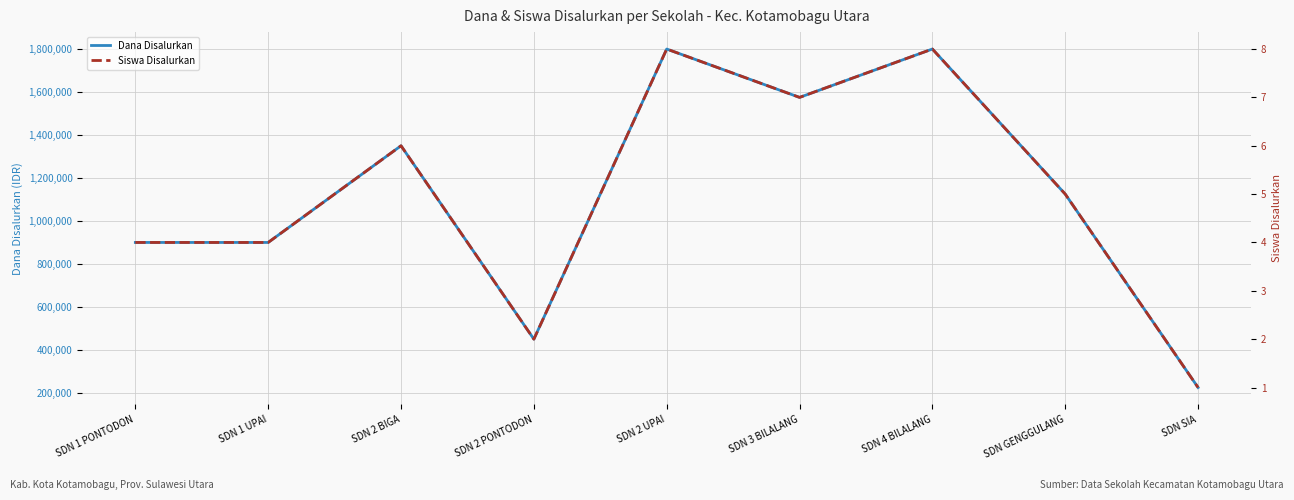

What is the sum of the Siswa Disalurkan values at SDN 2 PONTODON and SDN 1 PONTODON?

6